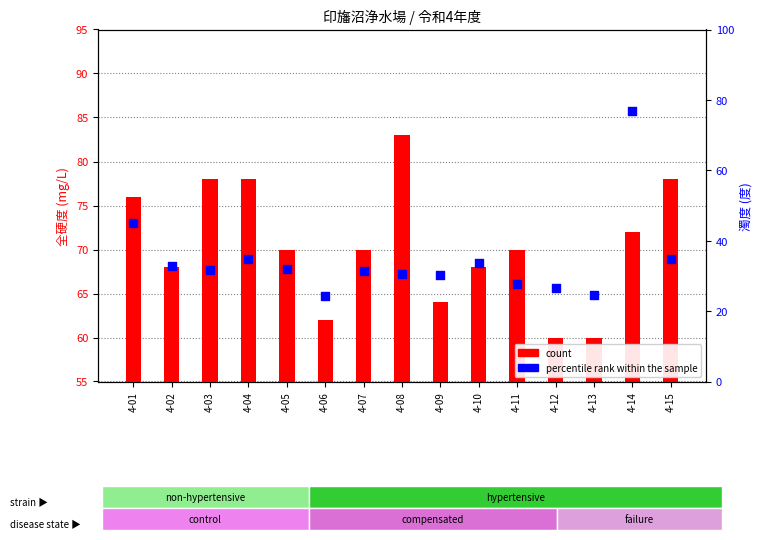

Which series has the largest total across all categories?

count